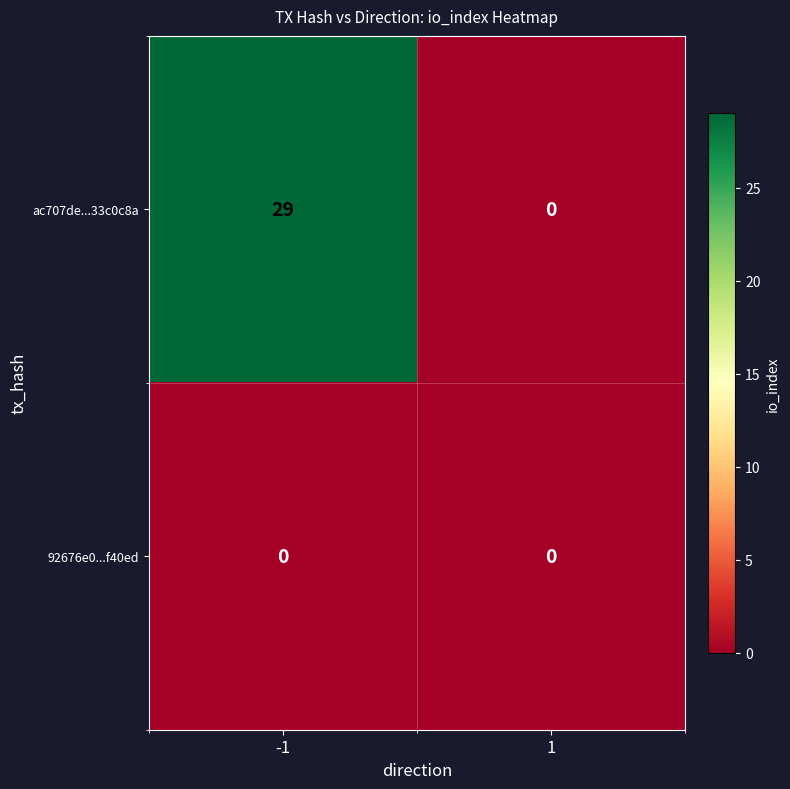

Count the number of categories in the chart.

2